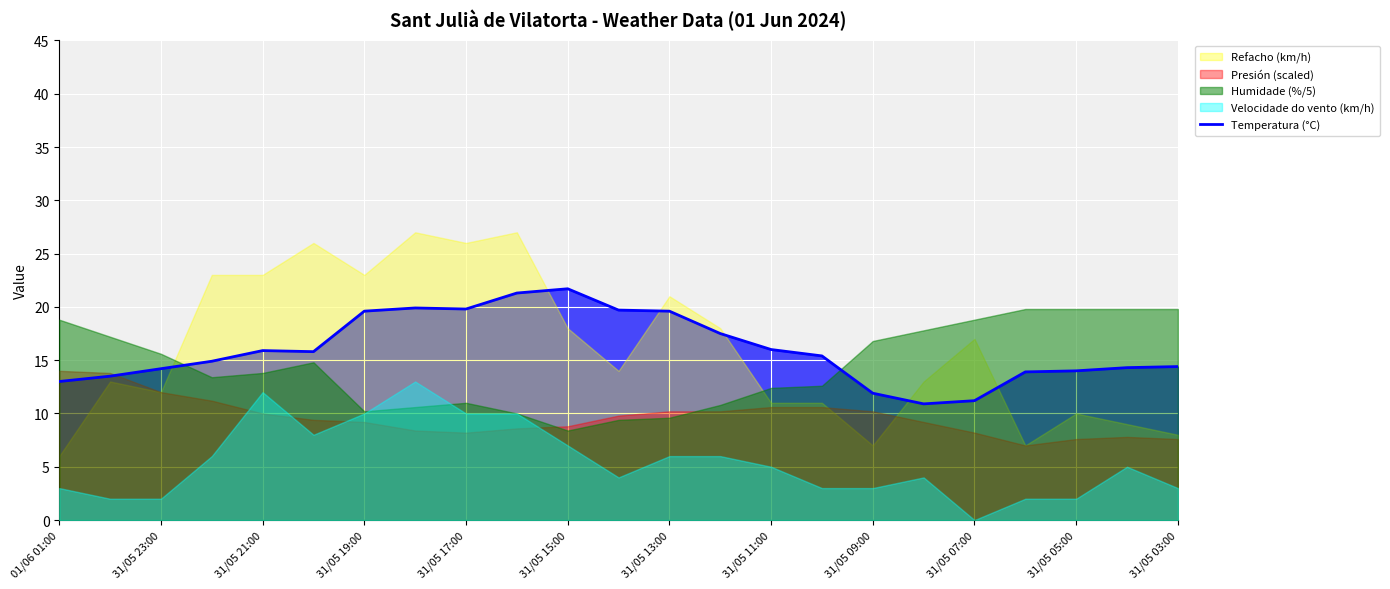

How many lines are shown in the chart?

1